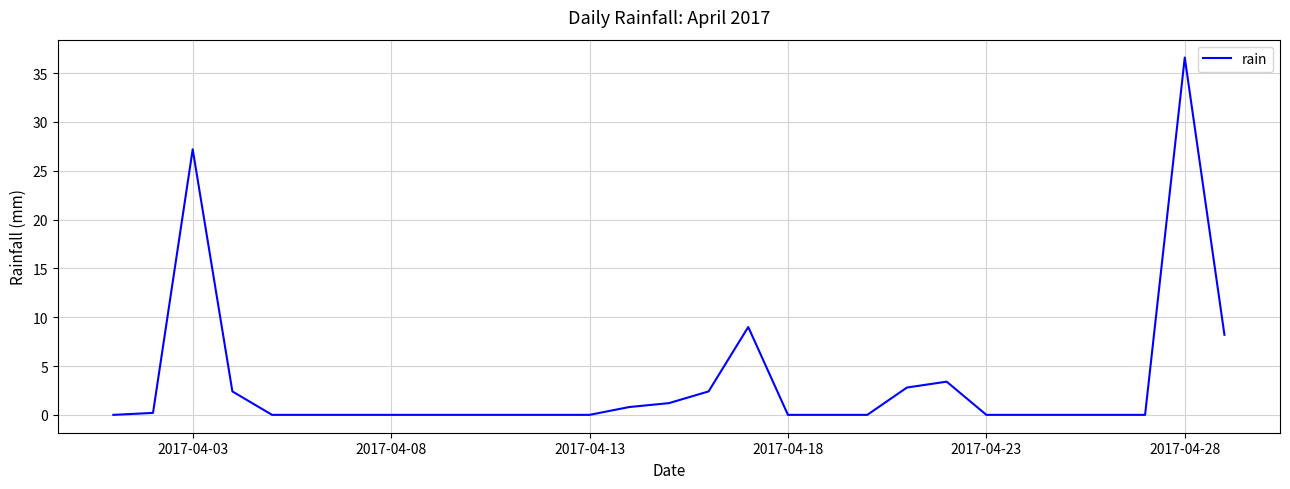

What is the greatest value displayed?

36.6